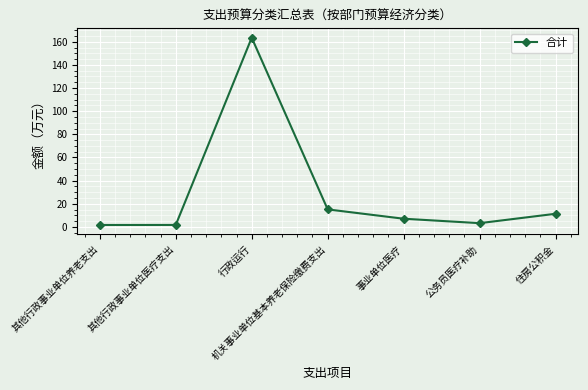

How many points are higher than both their immediate neighbors (excluding endpoints)?

1